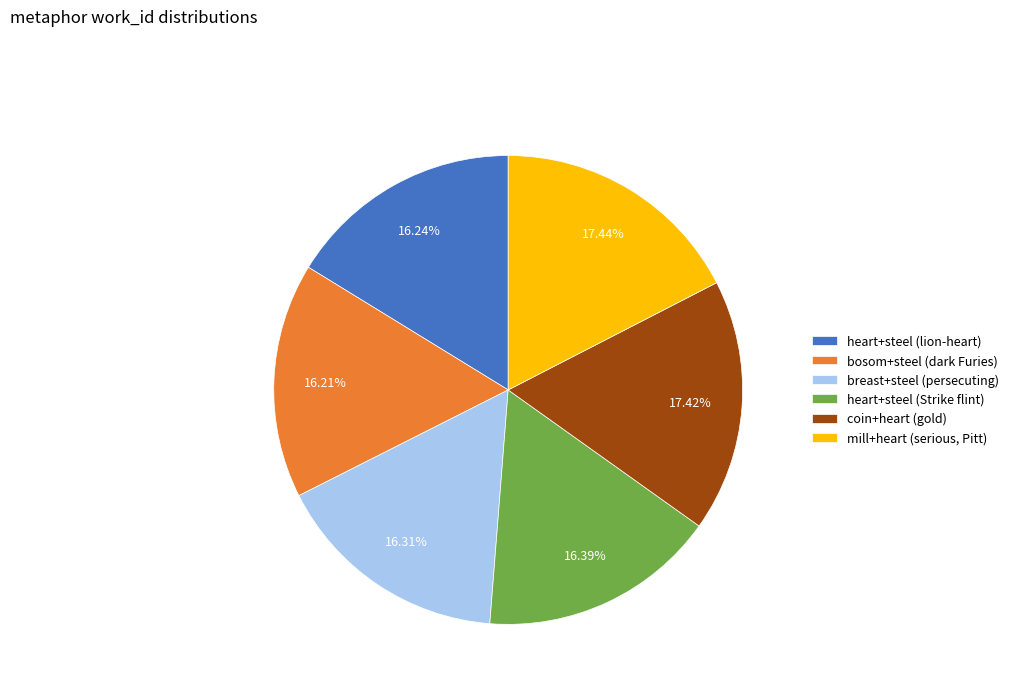

Which has a higher value, coin+heart (gold) or bosom+steel (dark Furies)?

coin+heart (gold)